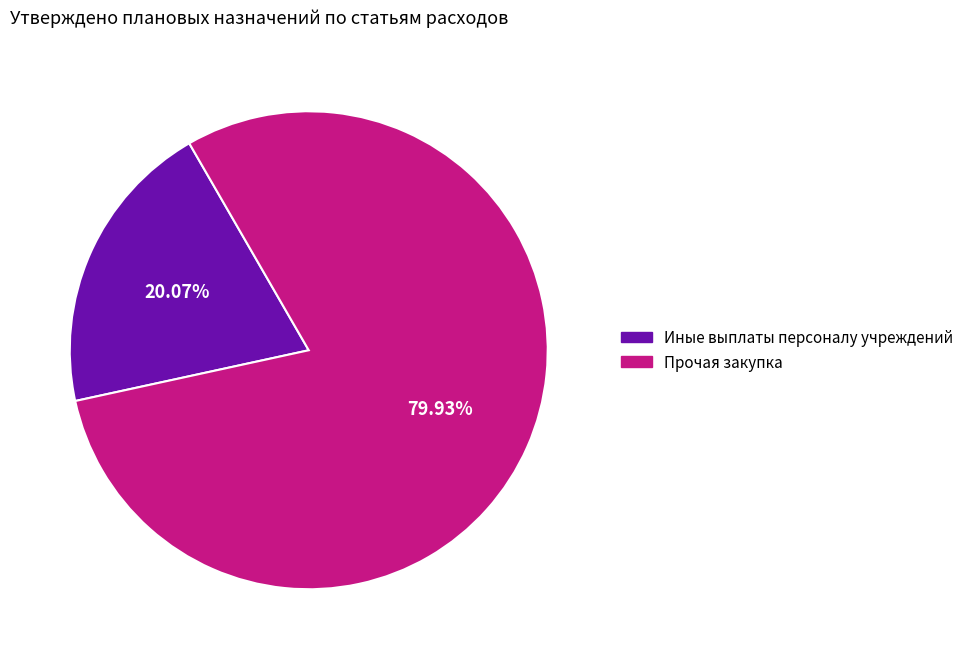

The Прочая закупка slice represents 80% of the pie. True or false?

True